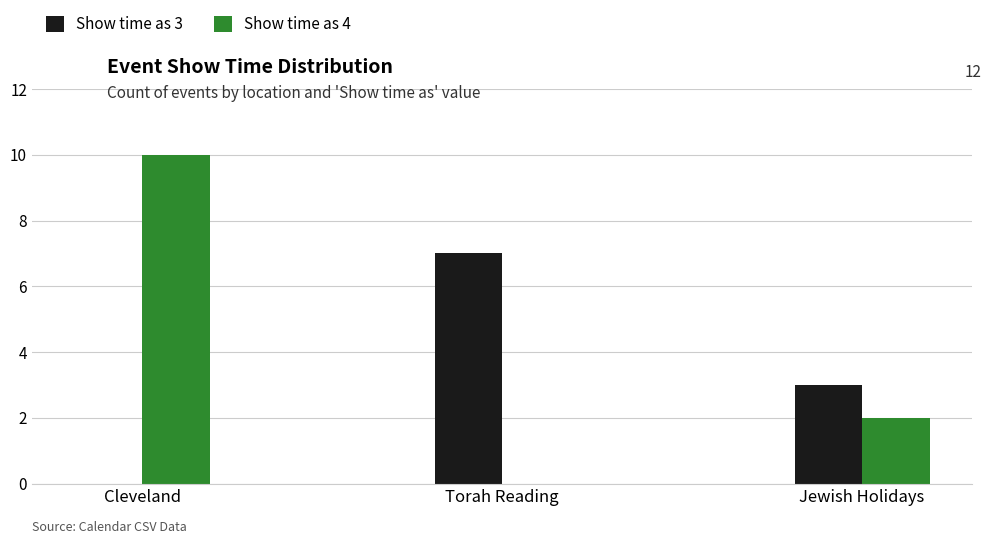

Is it true that Show time as 3 equals 1 at Jewish Holidays?

False